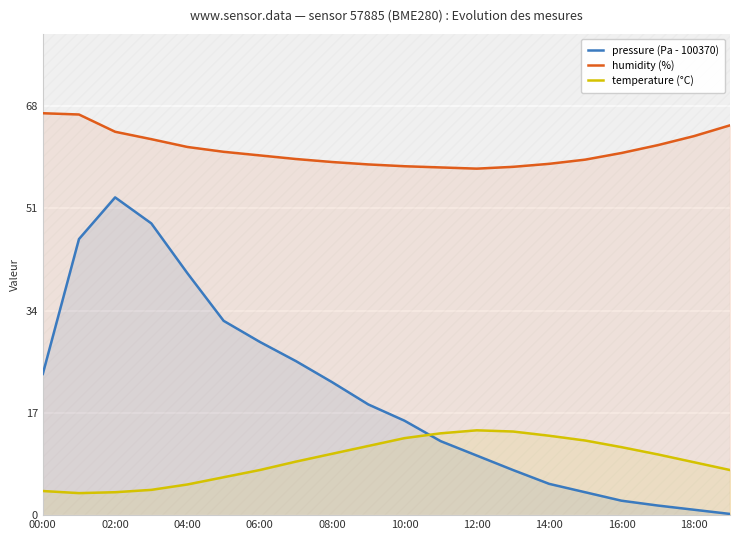

At which category does the chart reach its minimum across all series?

19